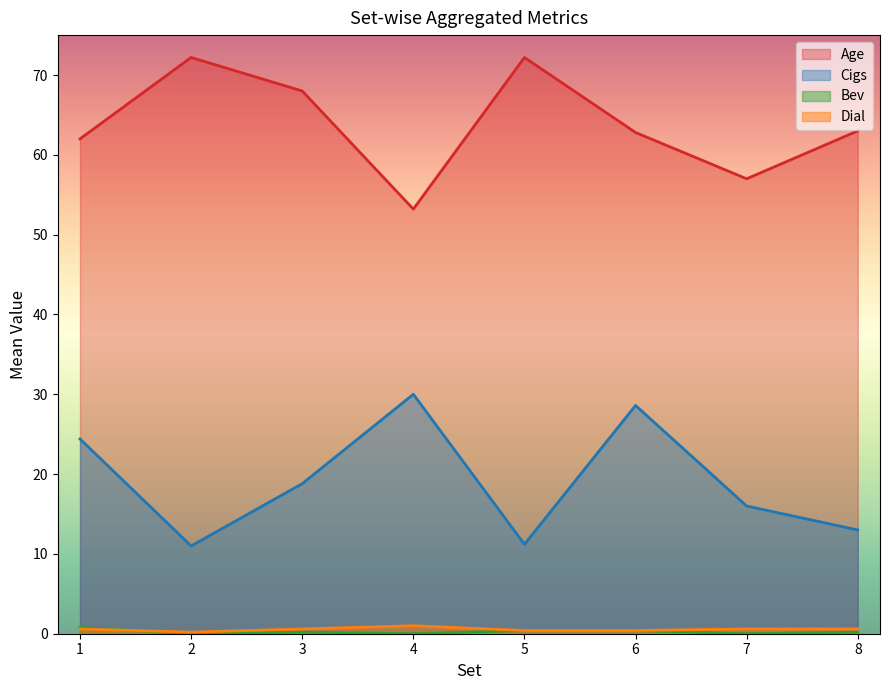

Which series changed the most between 3 and 7?

Age